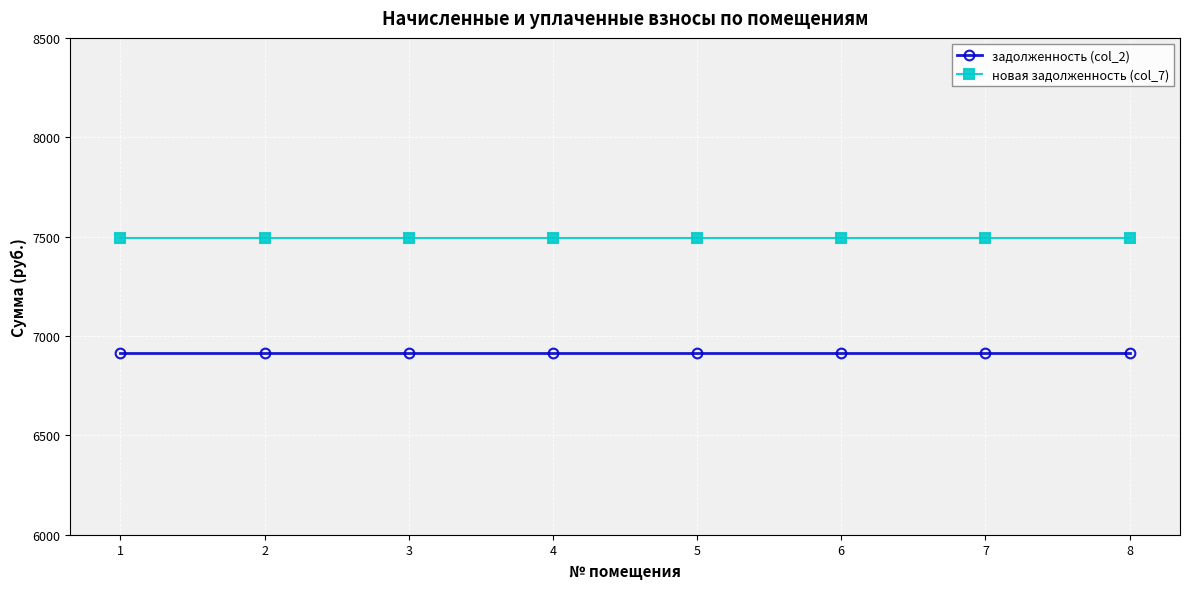

Rank the series by their average value, from lowest to highest.

задолженность (col_2), новая задолженность (col_7)